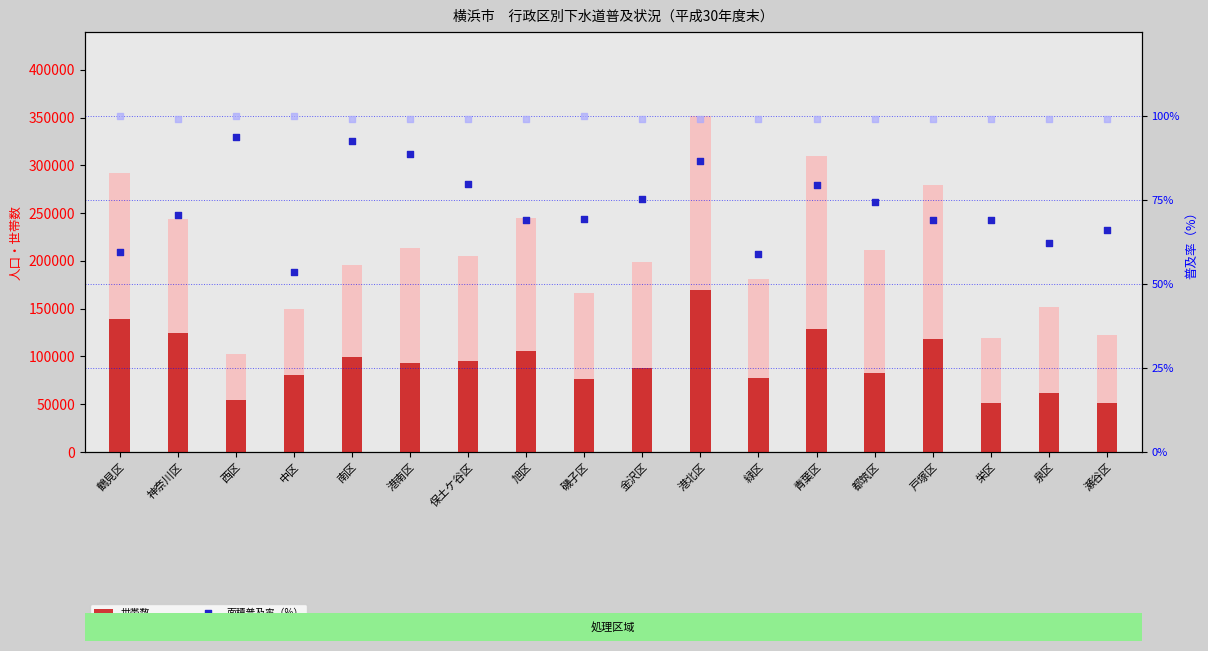

Which series has the largest Y range (max minus min)?

処理区域人口